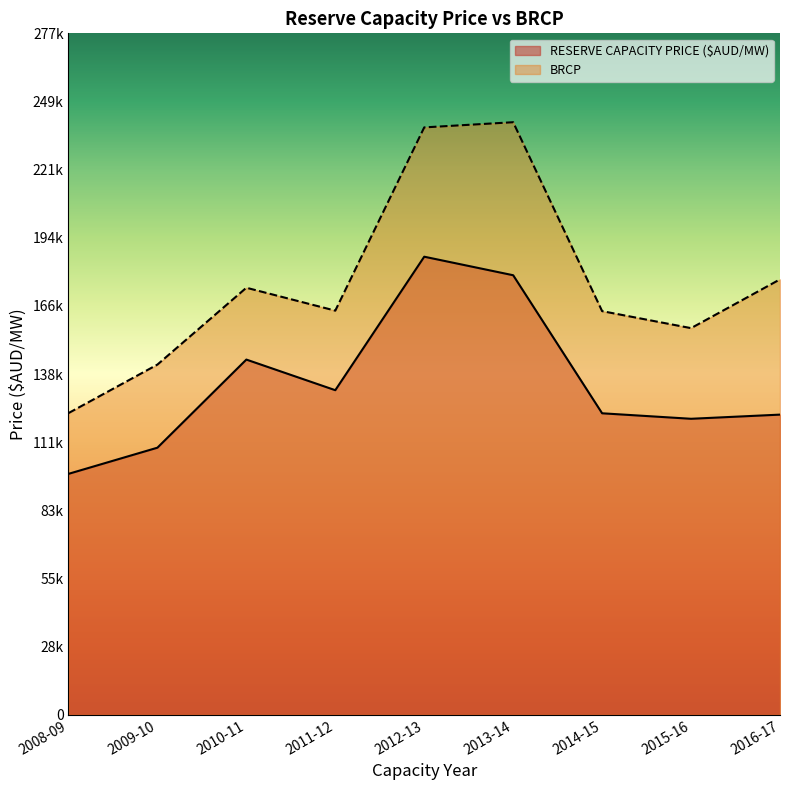

Reading left to right, list all the values displayed in this chart.

RESERVE CAPACITY PRICE ($AUD/MW): 2008-09=97835.0	2009-10=108459.0	2010-11=144235.0	2011-12=131805.0	2012-13=186001.0	2013-14=178477.0	2014-15=122428.0	2015-16=120199.0	2016-17=121888.9
BRCP: 2008-09=122500.0	2009-10=142200.0	2010-11=173400.0	2011-12=164100.0	2012-13=238500.0	2013-14=240600.0	2014-15=163900.0	2015-16=157000.0	2016-17=176800.0